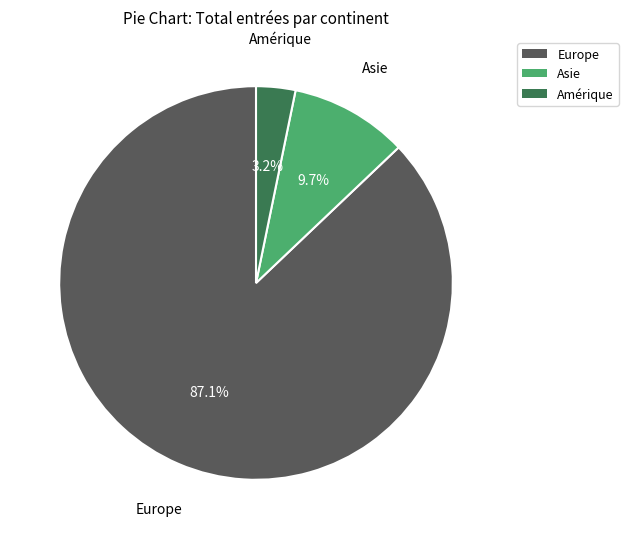

To the nearest percent, what is the difference between the largest and smallest slice percentages?

84%